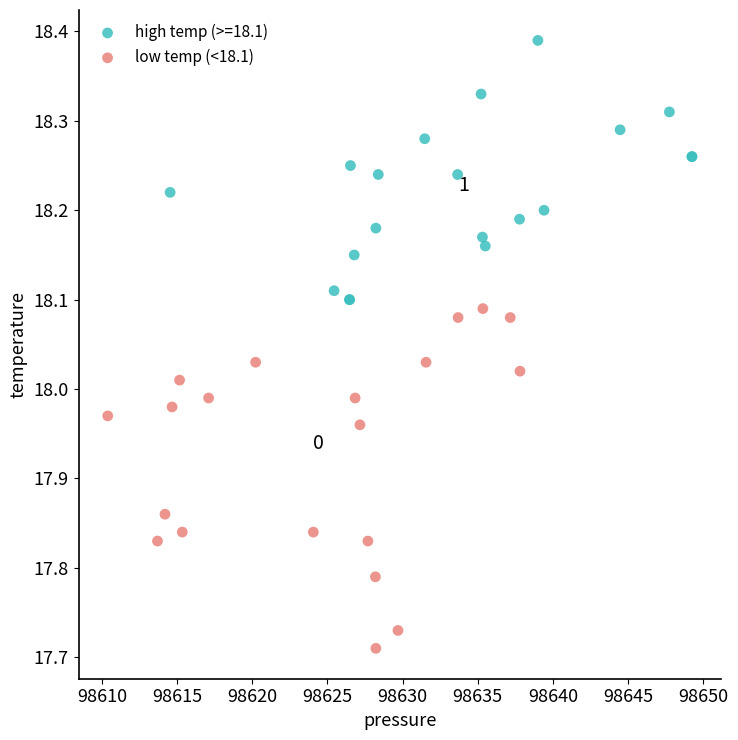

Which series reaches the maximum Y coordinate?

high temp (>=18.1)